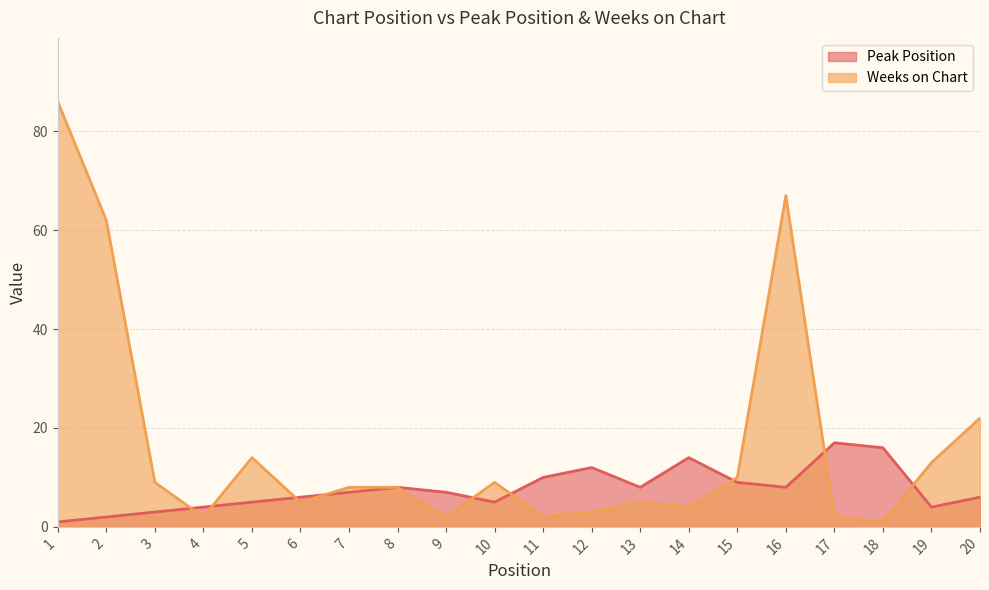

True or false: Weeks on Chart has more than 2 interior local peaks.

True